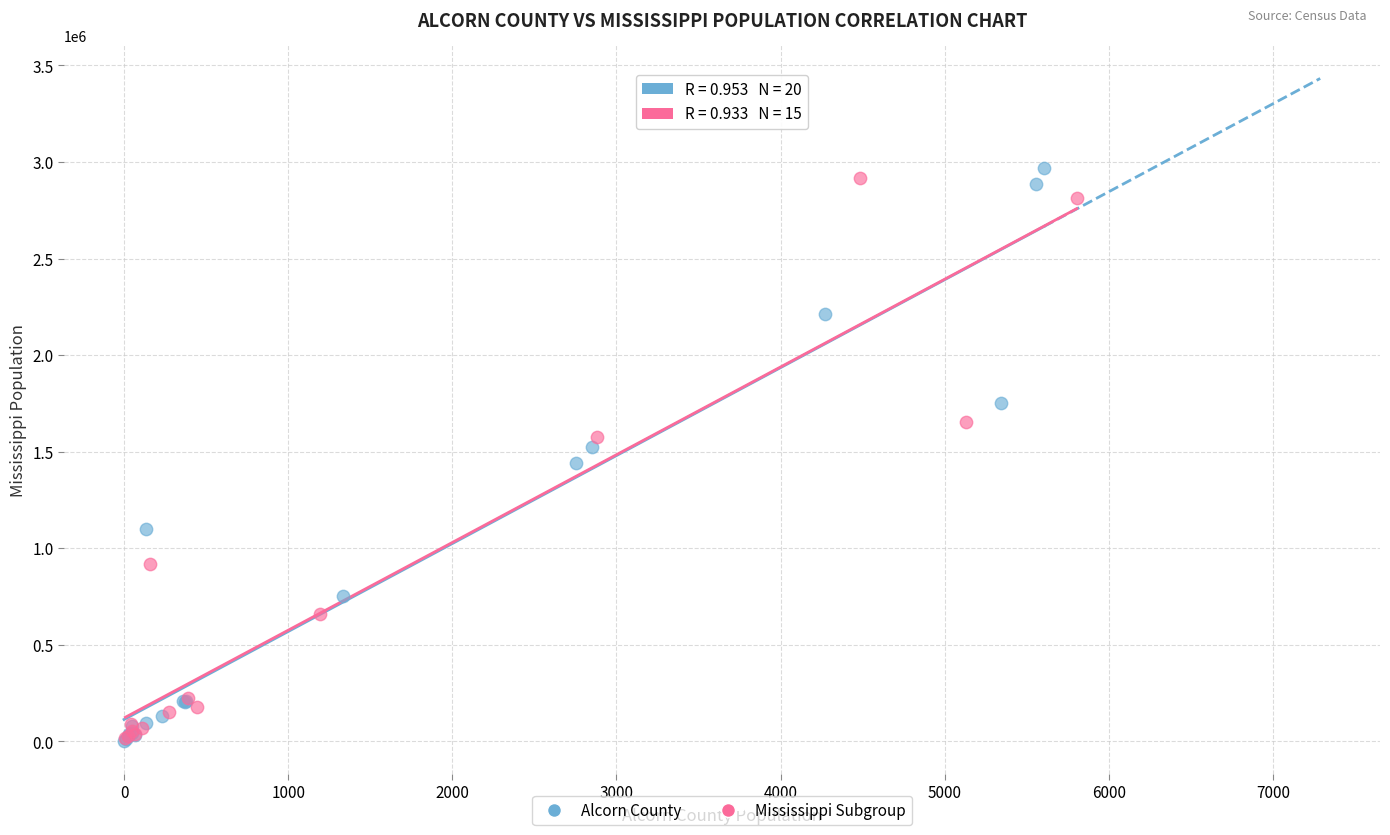

Which series has the widest spread of Y values?

Alcorn County